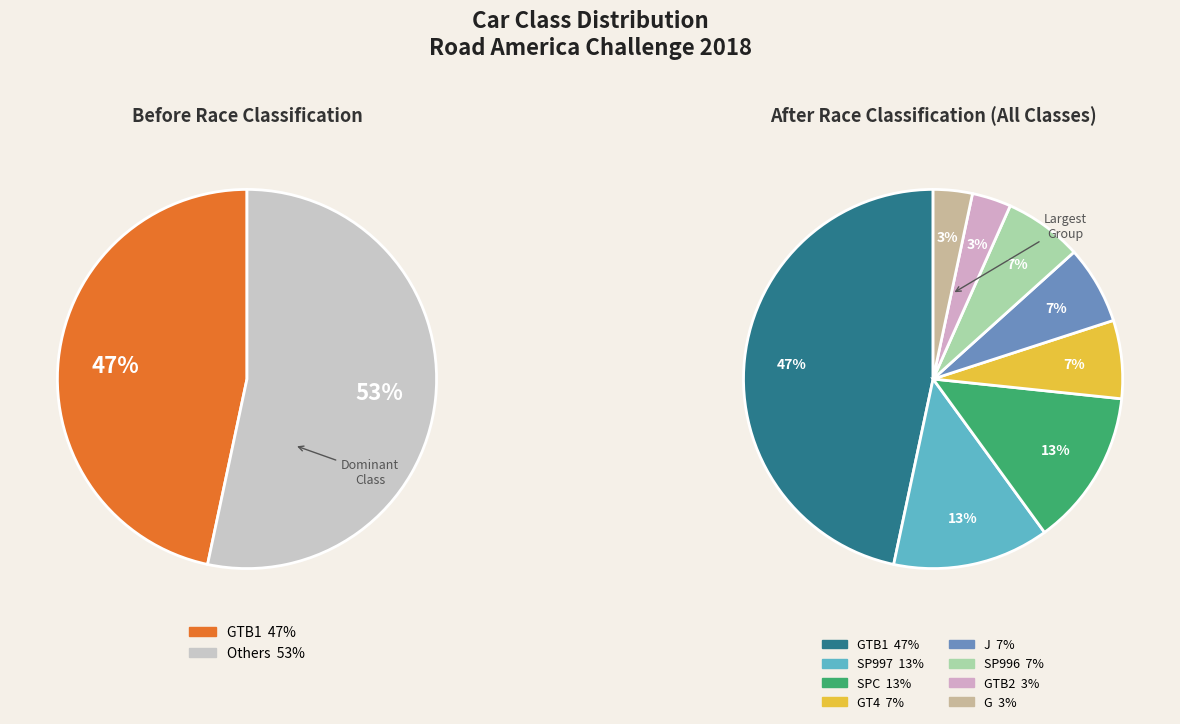

Does any single category account for the majority?

No